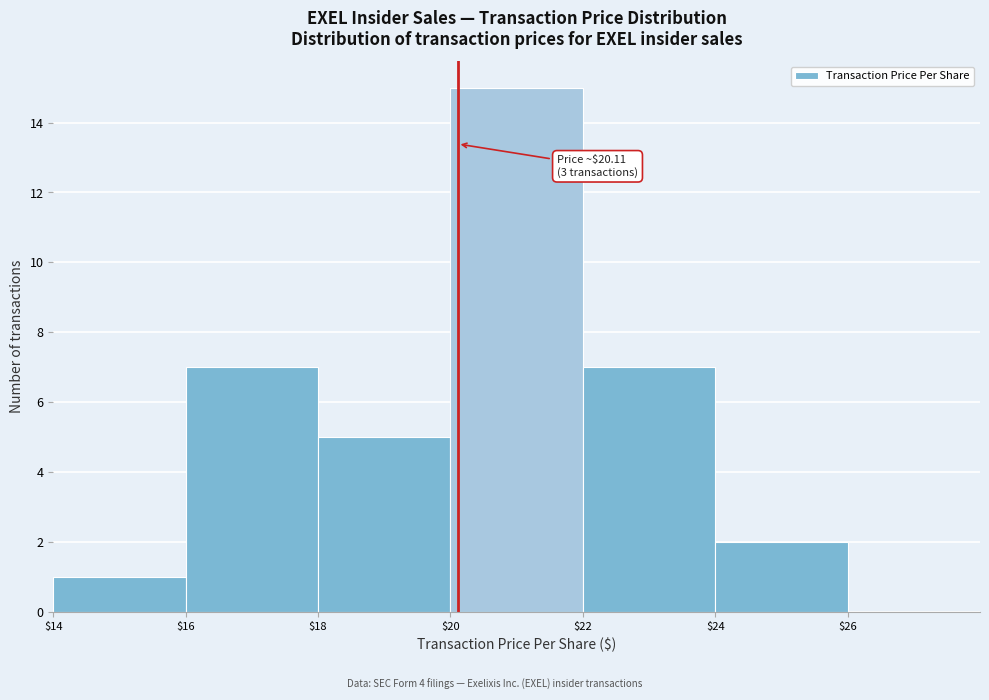

Which range on the x-axis has the tallest bar?

$20 to $22